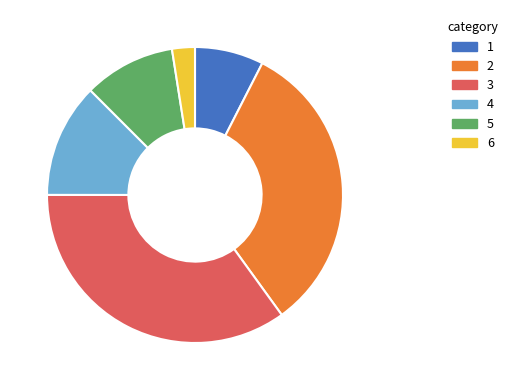

Which category has the biggest portion of the pie?

3